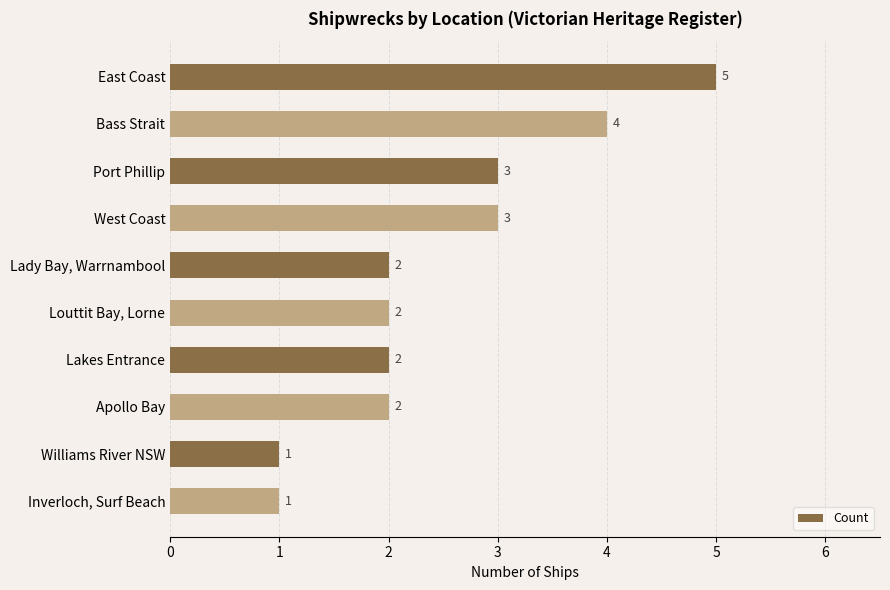

Does the chart contain stacked bars?

No